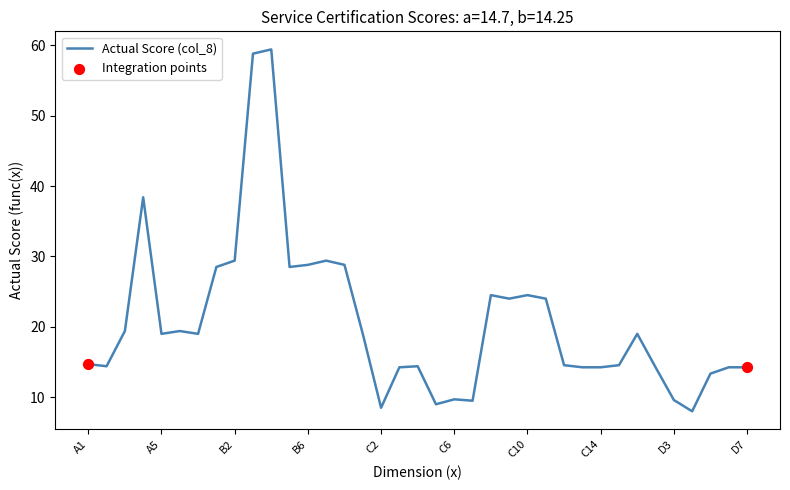

What is the maximum value shown in the chart?

59.4